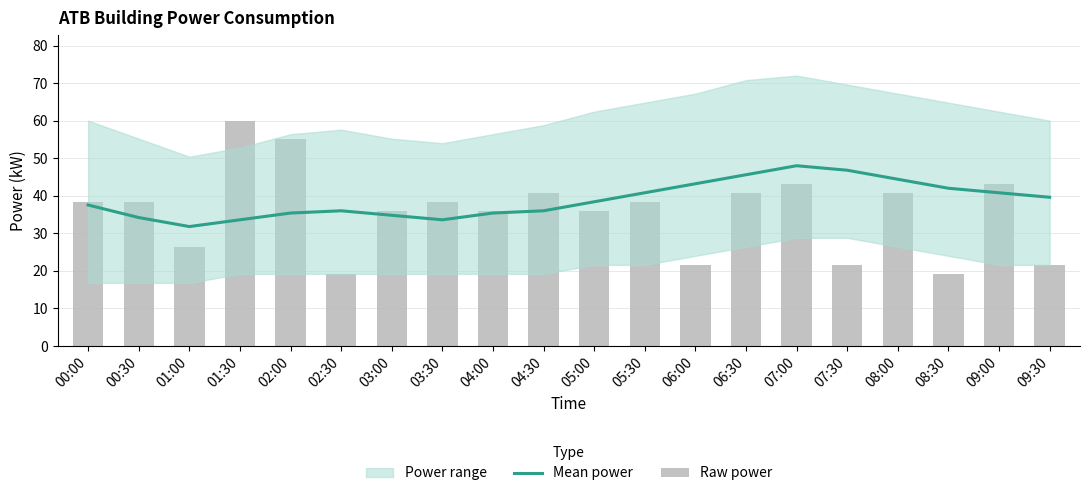

What is the difference between the Raw power values at 08:00 and 07:30?

19.2